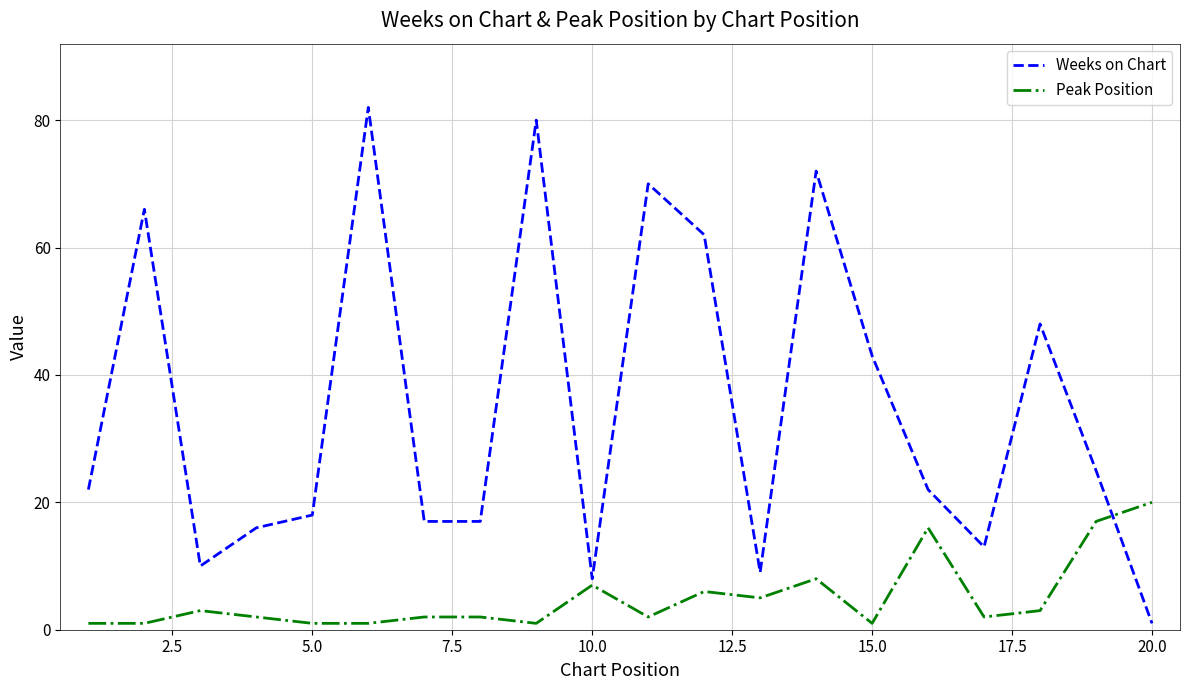

Reading left to right, extract all data points from this chart.

Weeks on Chart: 22	66	10	16	18	82	17	17	80	8	70	62	9	72	43	22	13	48	25	1
Peak Position: 1	1	3	2	1	1	2	2	1	7	2	6	5	8	1	16	2	3	17	20